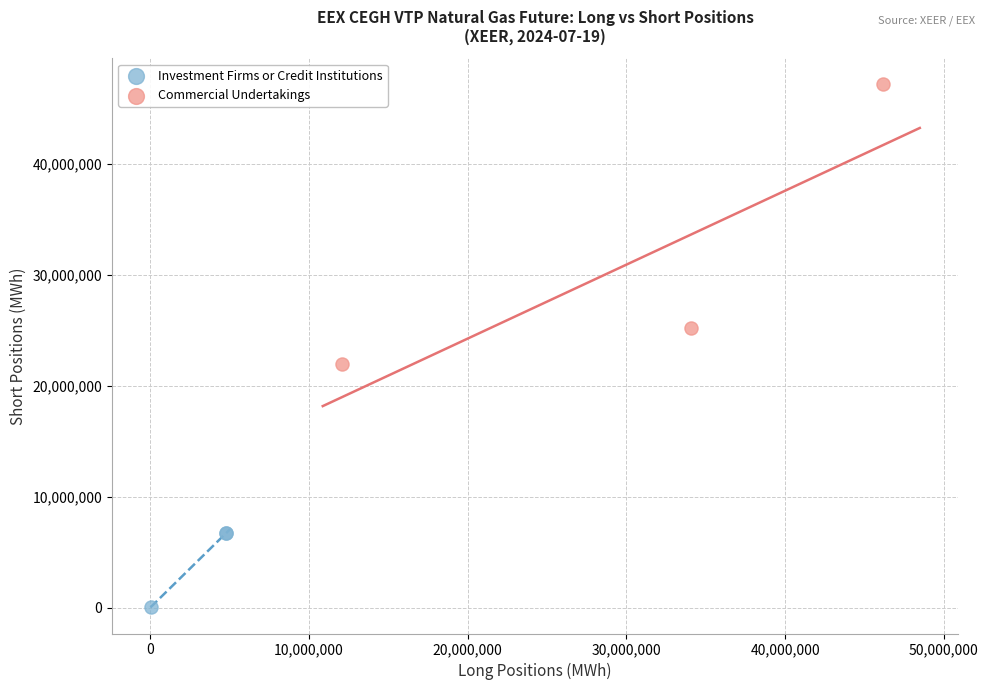

Which series reaches the minimum Y coordinate?

Investment Firms or Credit Institutions